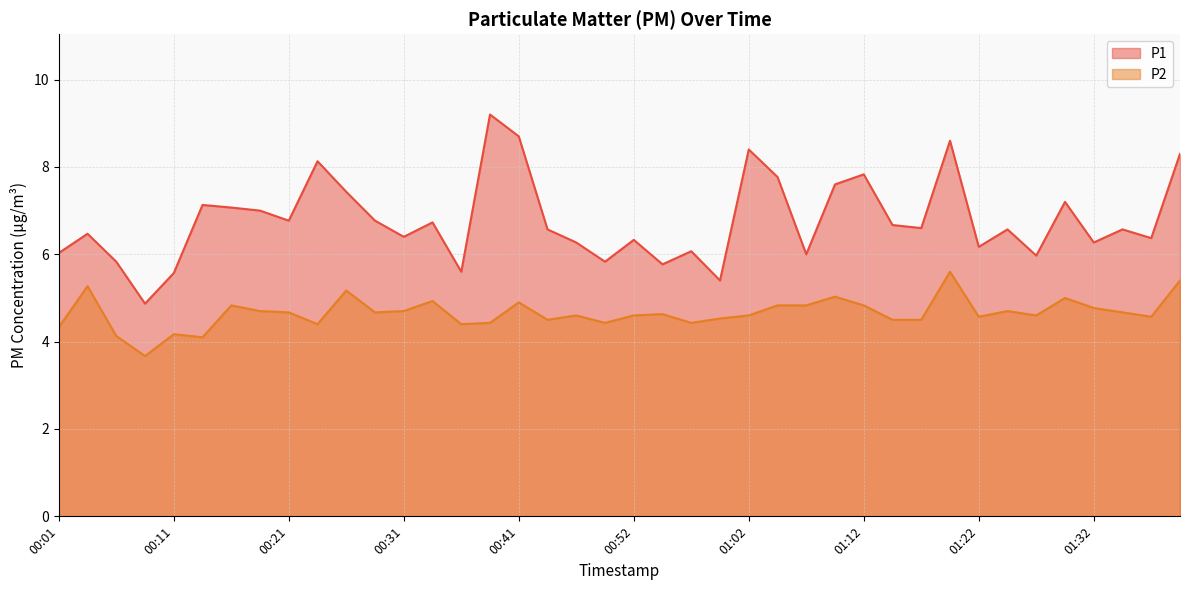

Does the chart have visible grid lines?

Yes